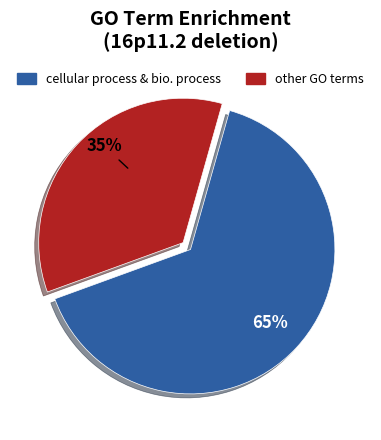

To the nearest percent, what is the average slice percentage?

50%